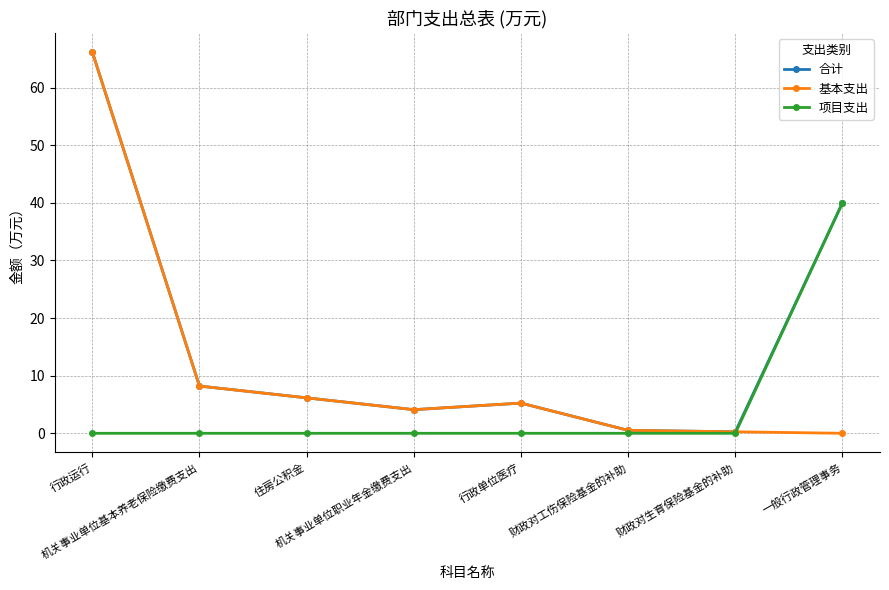

Is this an area chart (filled region under the line)?

No